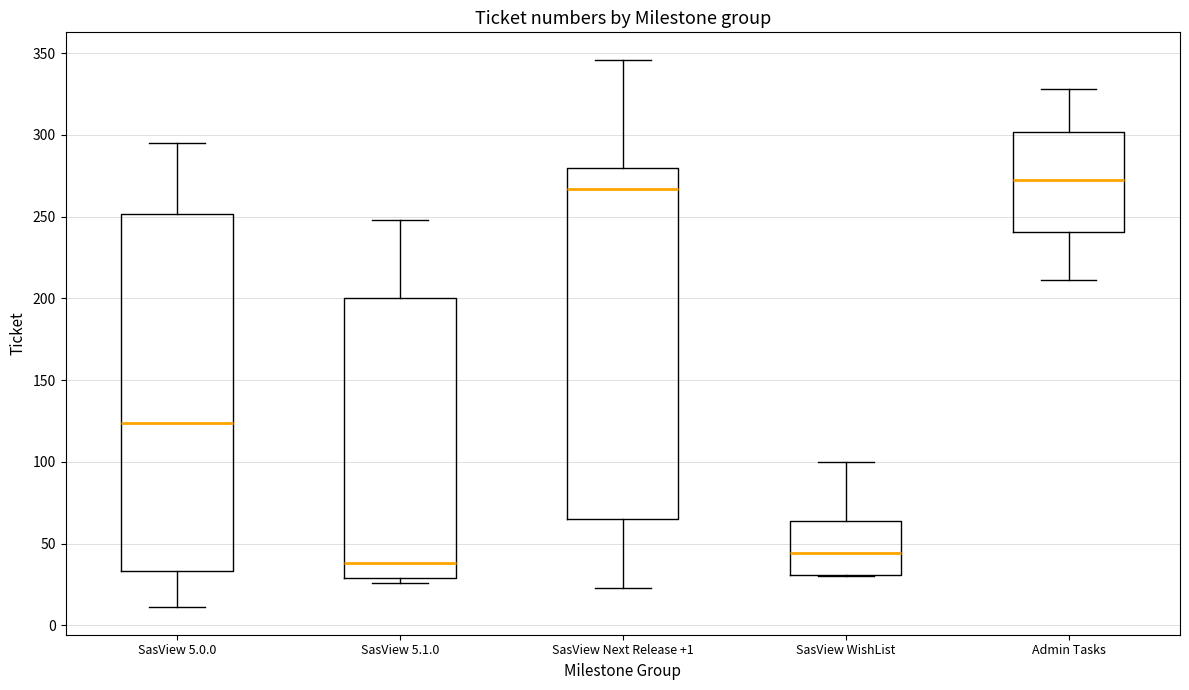

Where does the upper whisker of the box for SasView WishList end on the y-axis? The values are not printed on the chart, so give them approximately, as read against the axis.

100